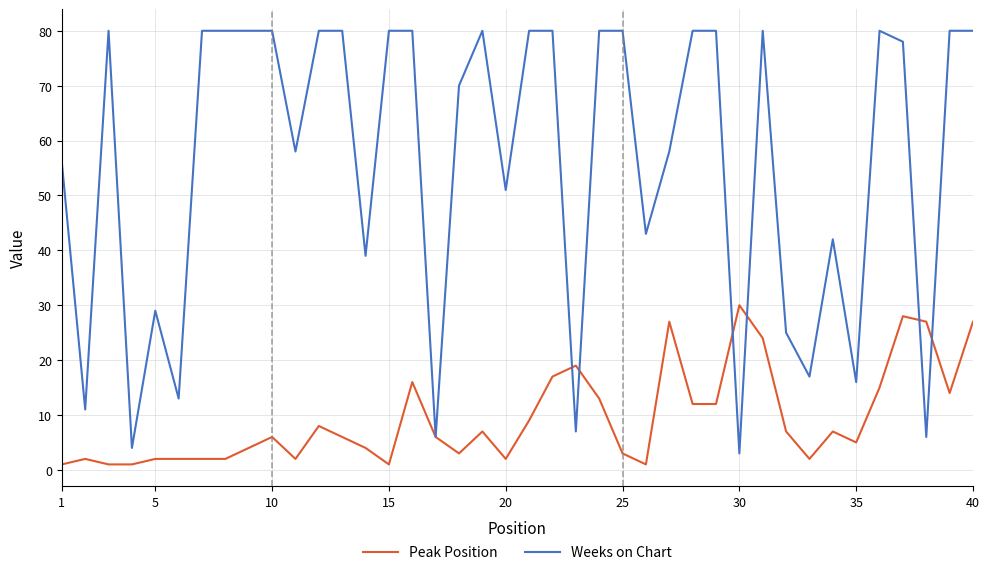

Which series has the largest total across all categories?

Weeks on Chart